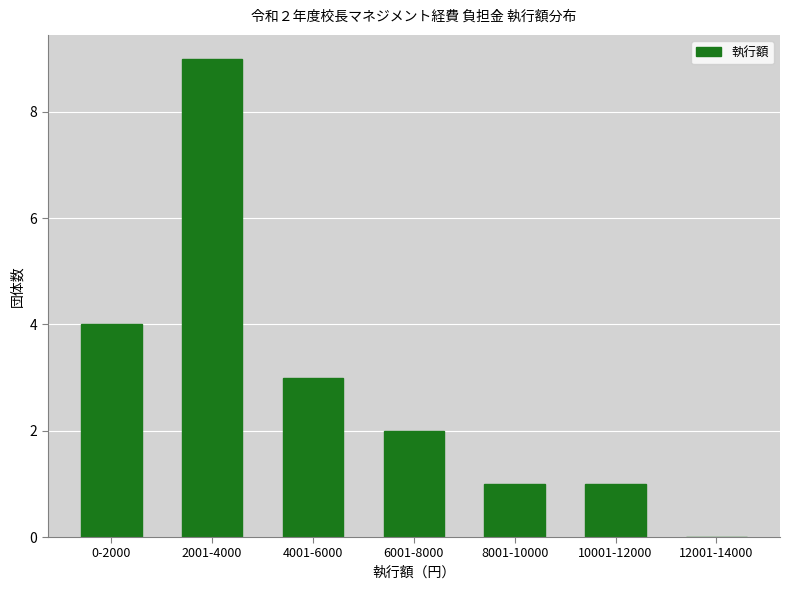

Reading left to right, what are all the values shown in this chart?

0-2000=4	2001-4000=9	4001-6000=3	6001-8000=2	8001-10000=1	10001-12000=1	12001-14000=0